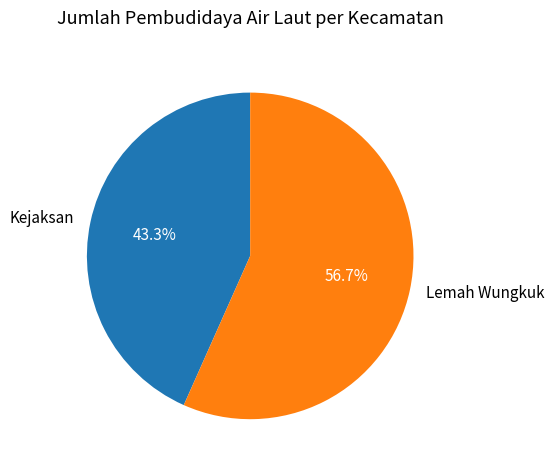

Count the number of slices in the pie.

2